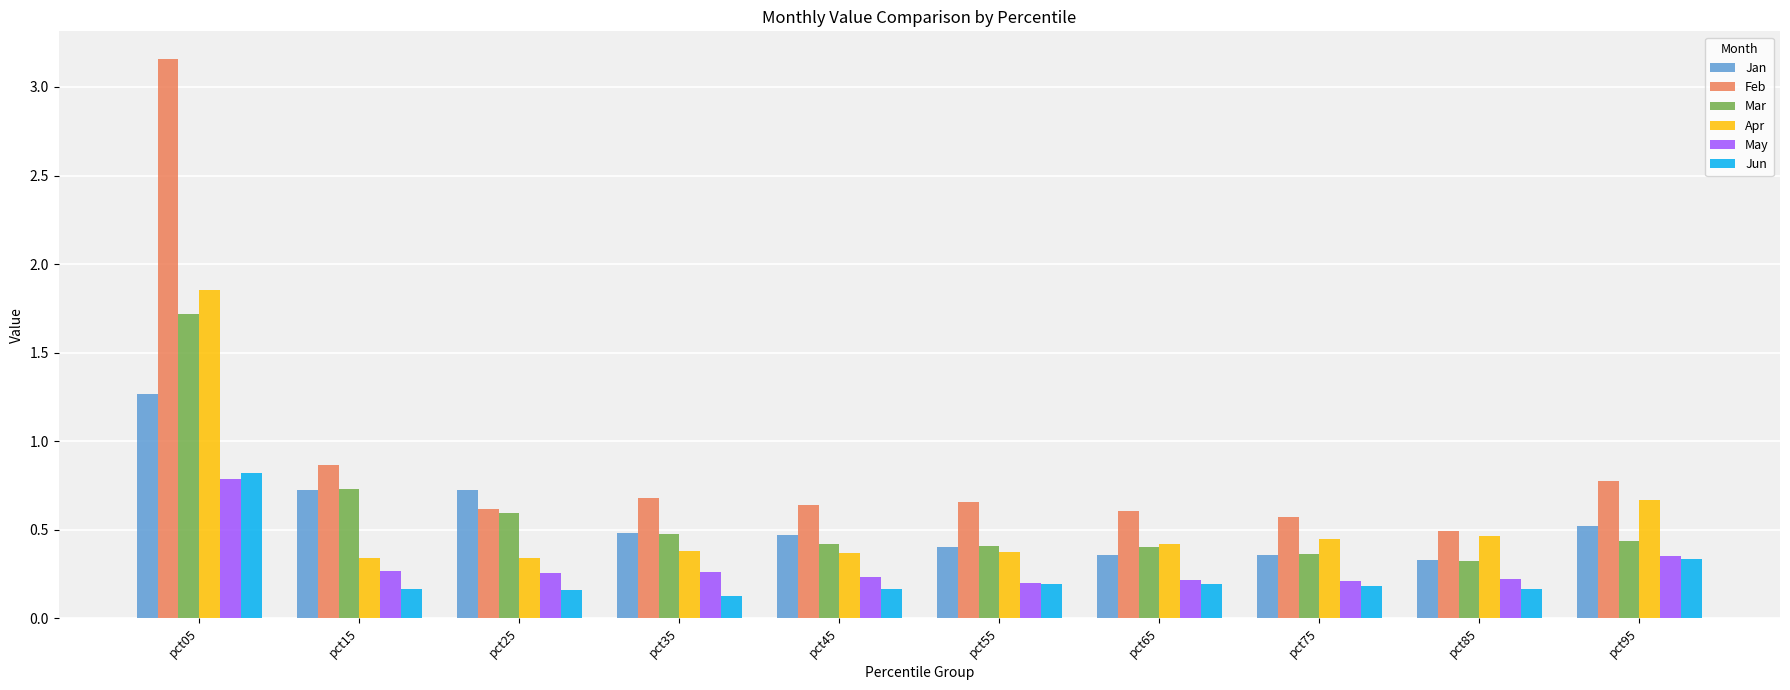

How many Apr values are between 0 and 1?

9